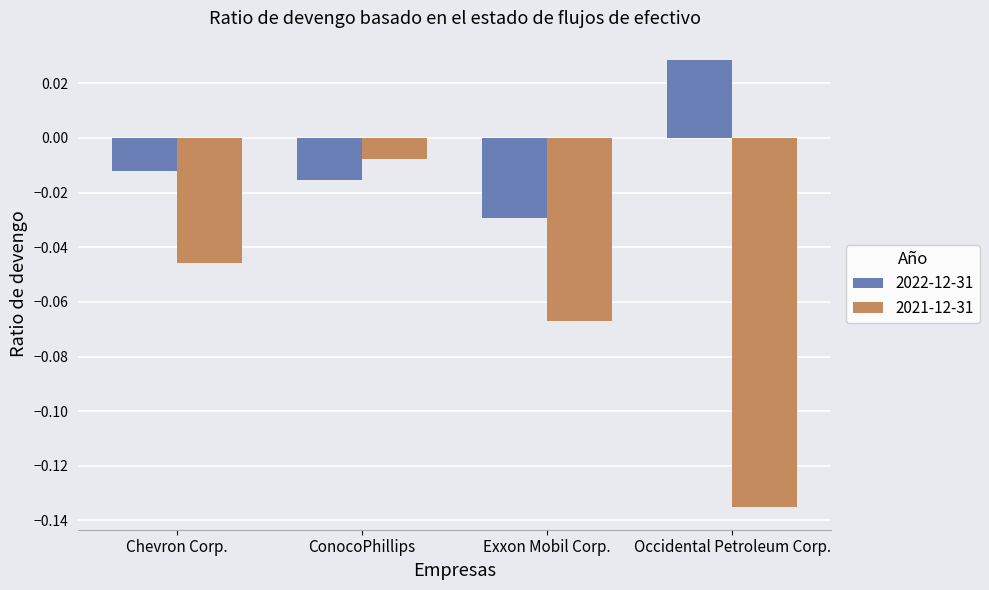

How many 2022-12-31 values are between 0 and 1?

1